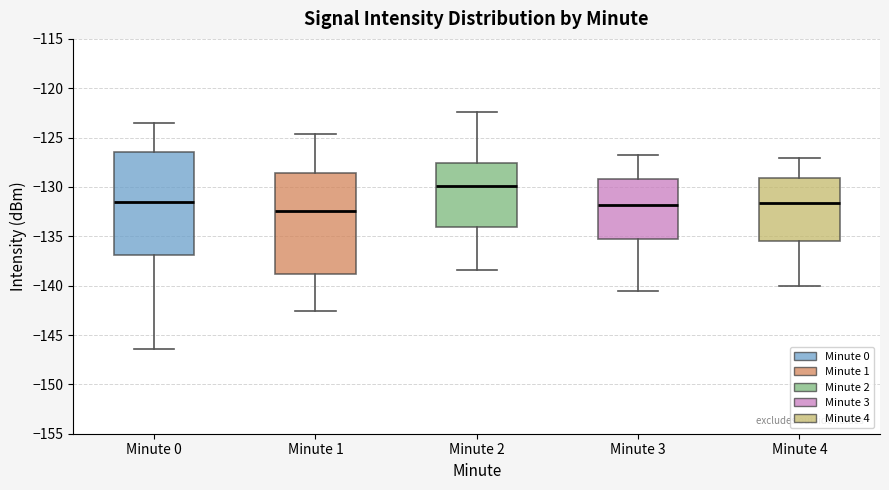

Where is the upper edge of the box for Minute 1 on the y-axis? The values are not printed on the chart, so give them approximately, as read against the axis.

-128.5